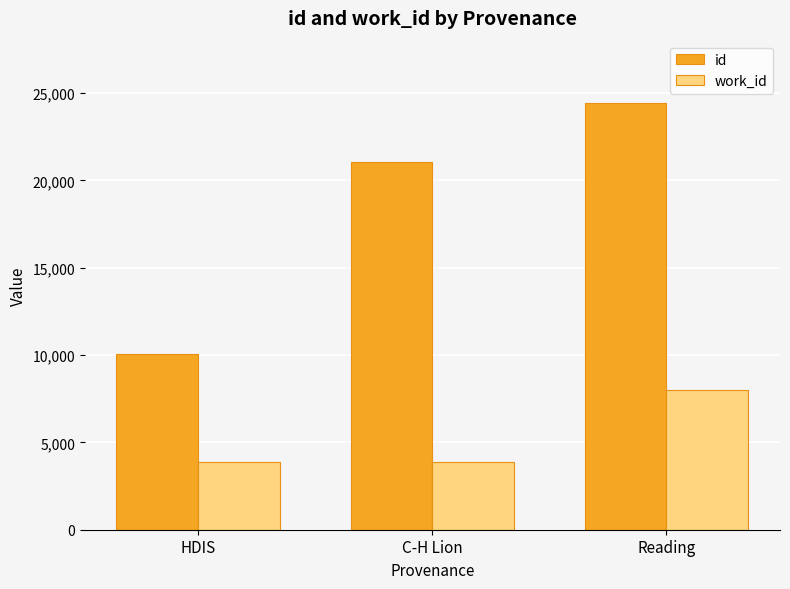

Which series changed the most between HDIS and Reading?

id